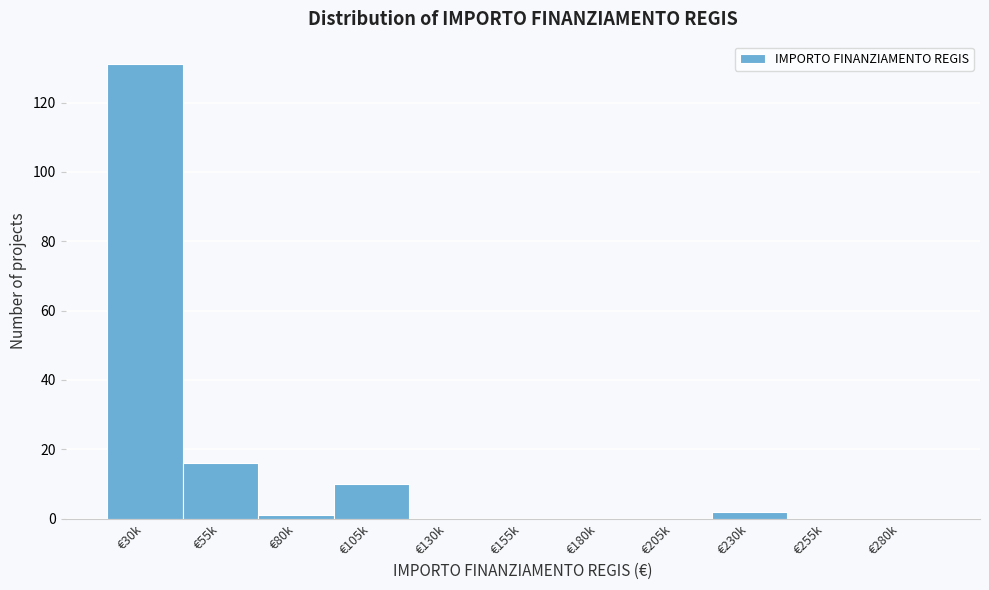

Reading left to right, list all the values displayed in this chart.

€30k=131	€55k=16	€80k=1	€105k=10	€130k=0	€155k=0	€180k=0	€205k=0	€230k=2	€255k=0	€280k=0